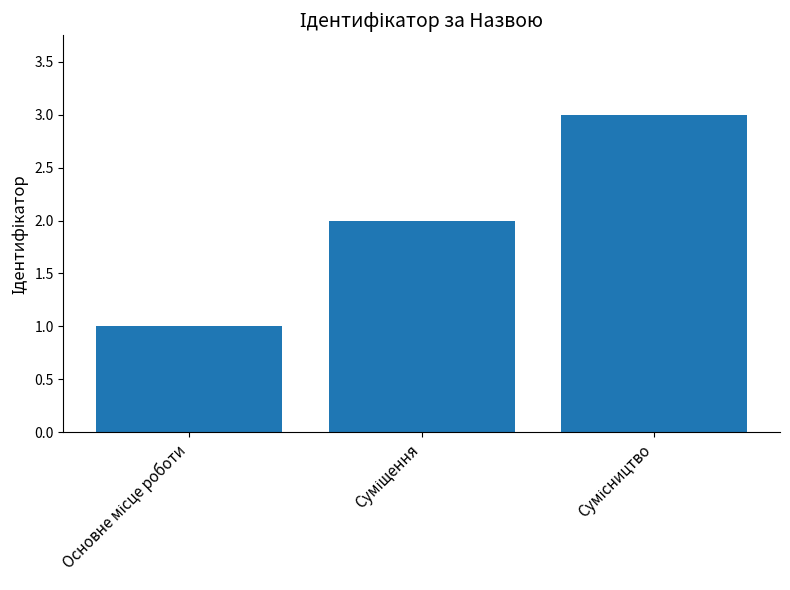

What is the value of the 2nd bar from the left?

2